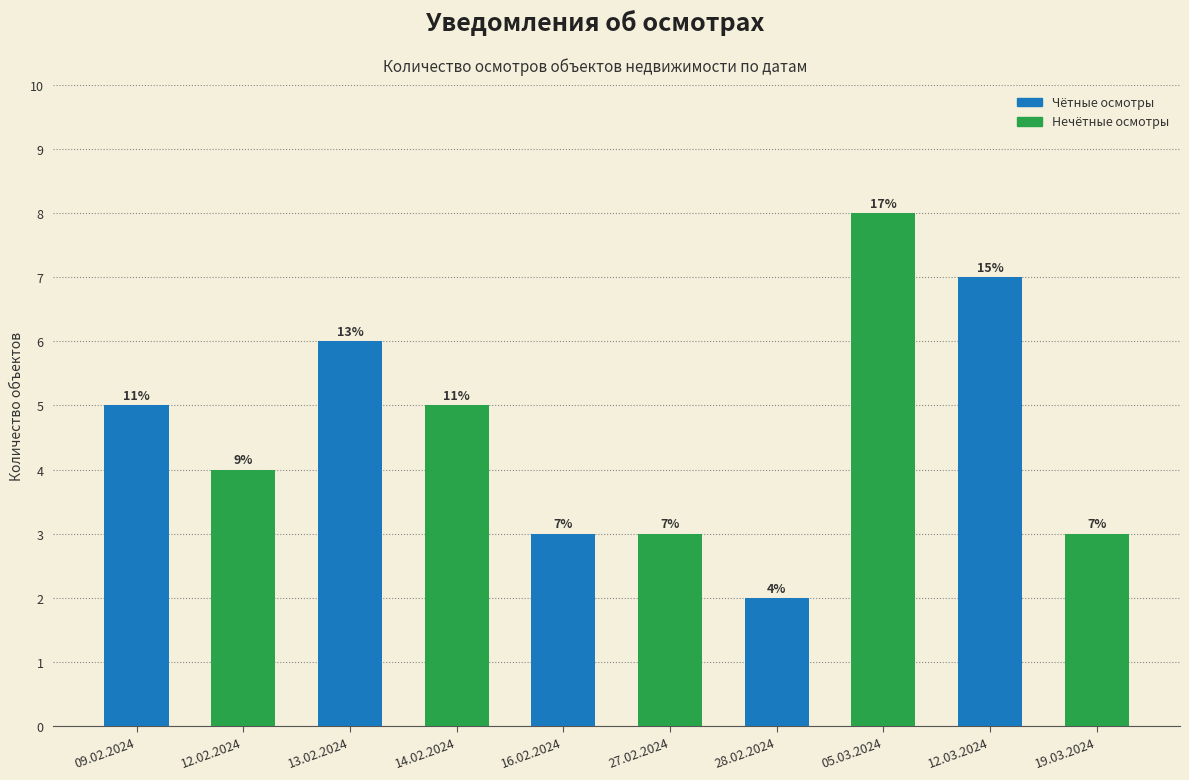

How many bars are there in total?

10